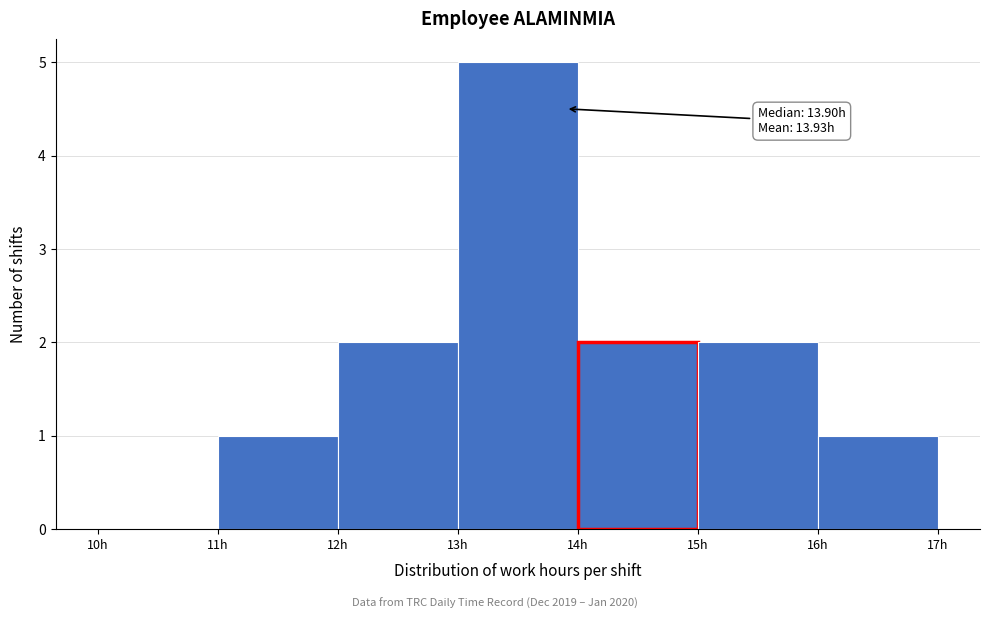

Which range on the x-axis has the tallest bar?

13 to 14